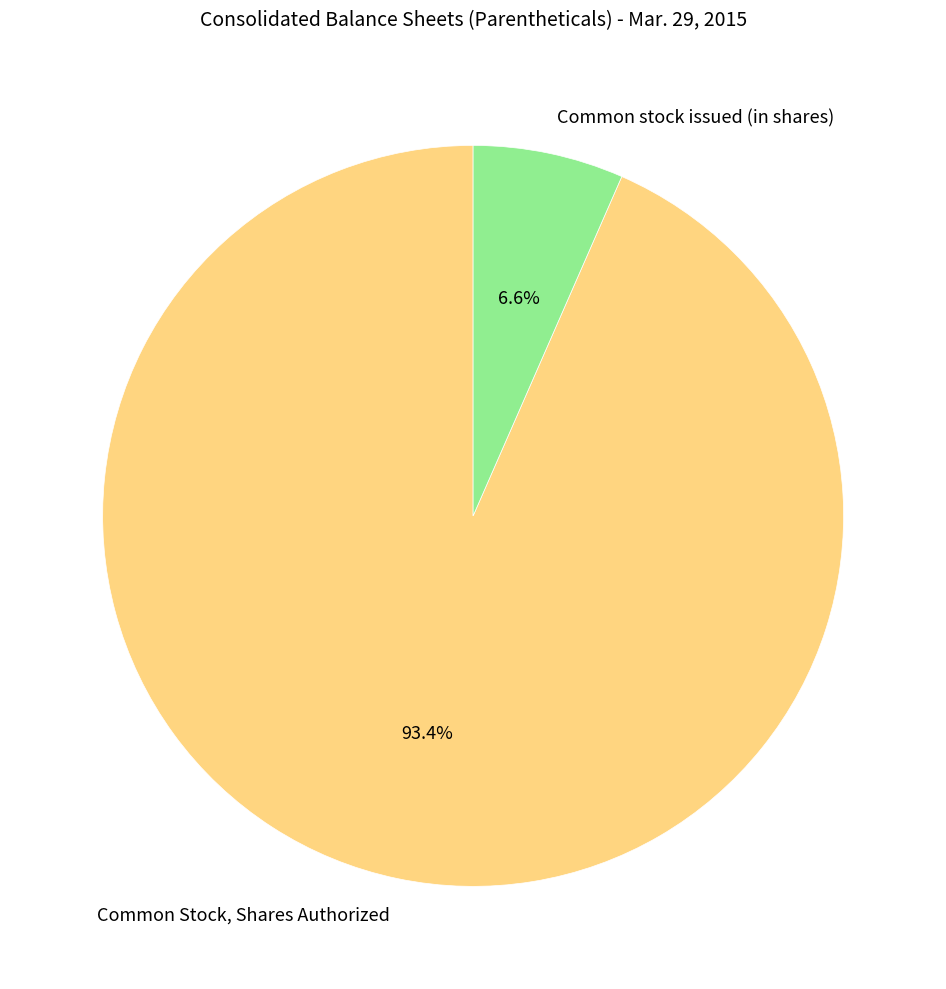

Count the number of slices in the pie.

2